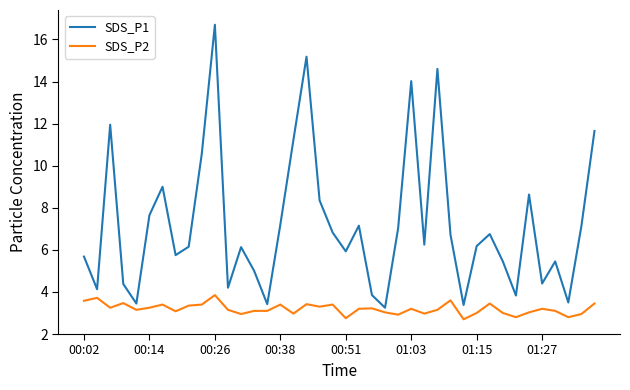

Which series has the largest total across all categories?

SDS_P1